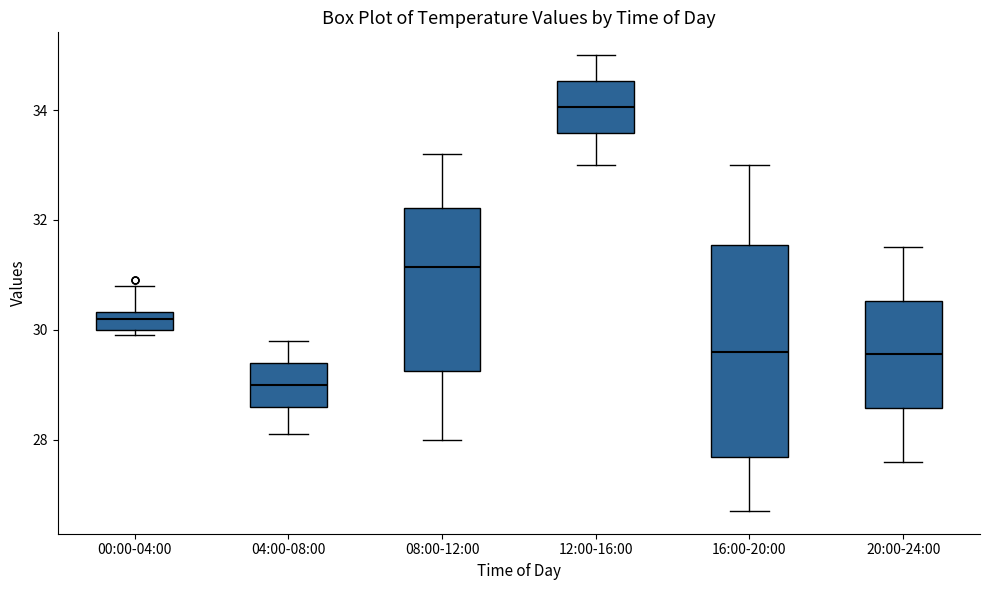

Which box is the tallest, from its lower edge to its upper edge?

16:00-20:00